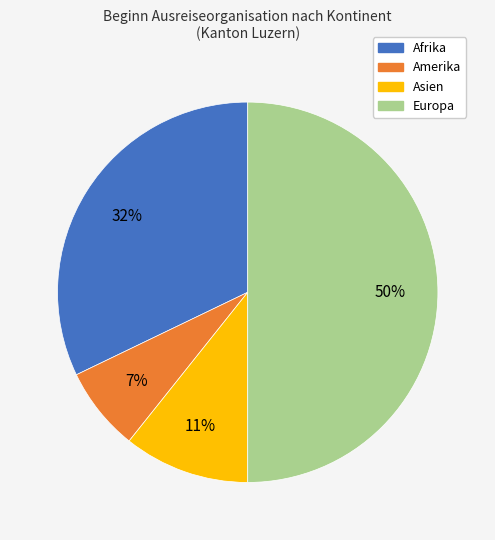

To the nearest percent, what percentage of the pie is Afrika?

32%